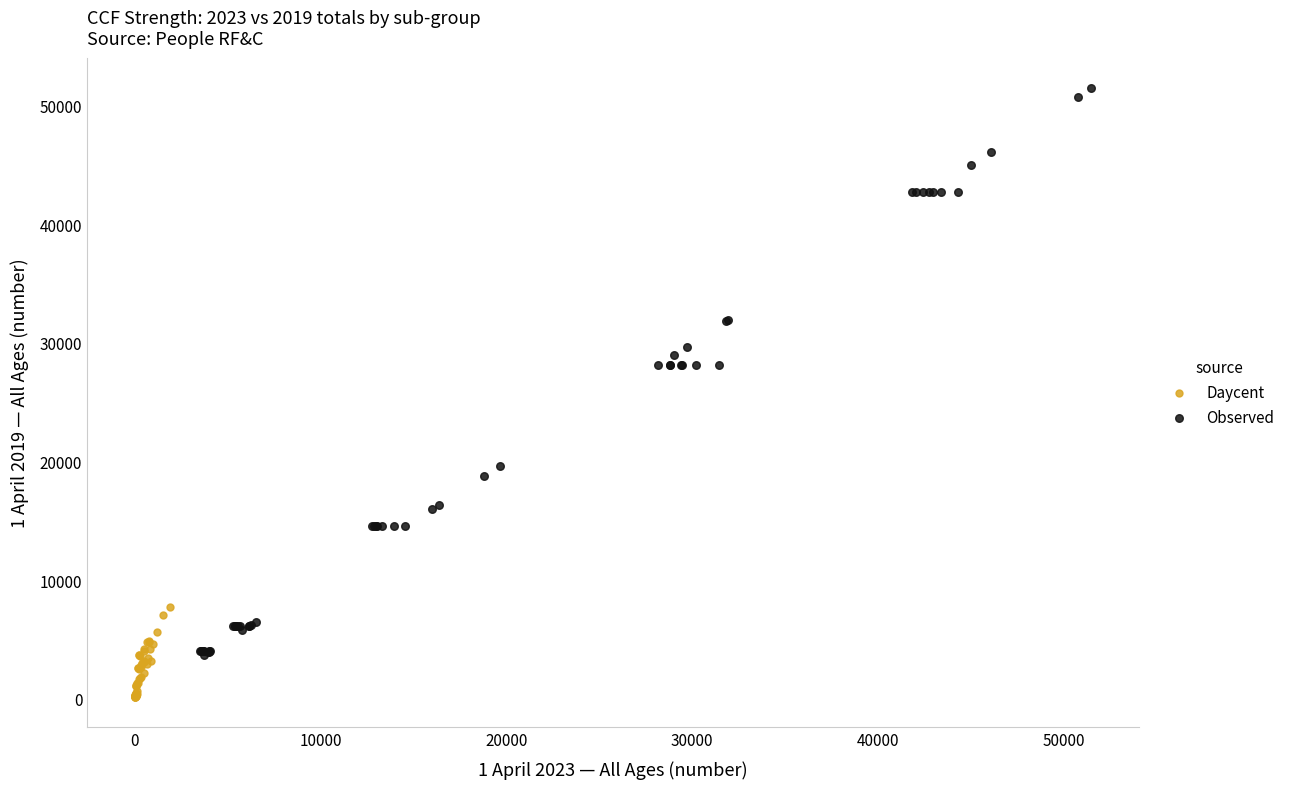

Which series contains the lowest Y value?

Daycent